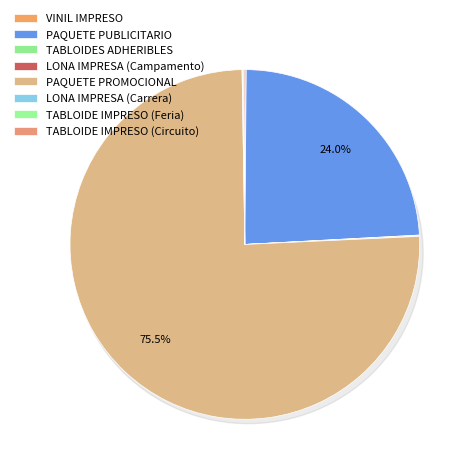

True or false: TABLOIDE IMPRESO (Feria) accounts for 12% of the total.

False